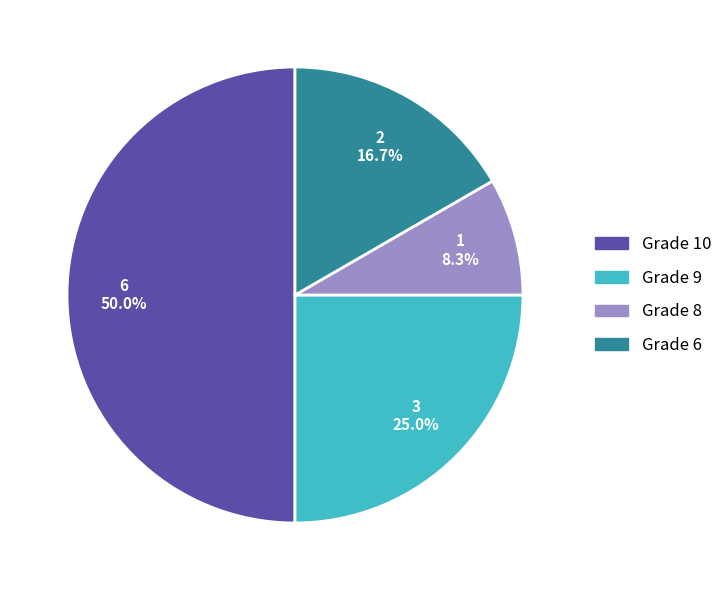

What percentage do Grade 6 and Grade 10 together represent?

66.7%